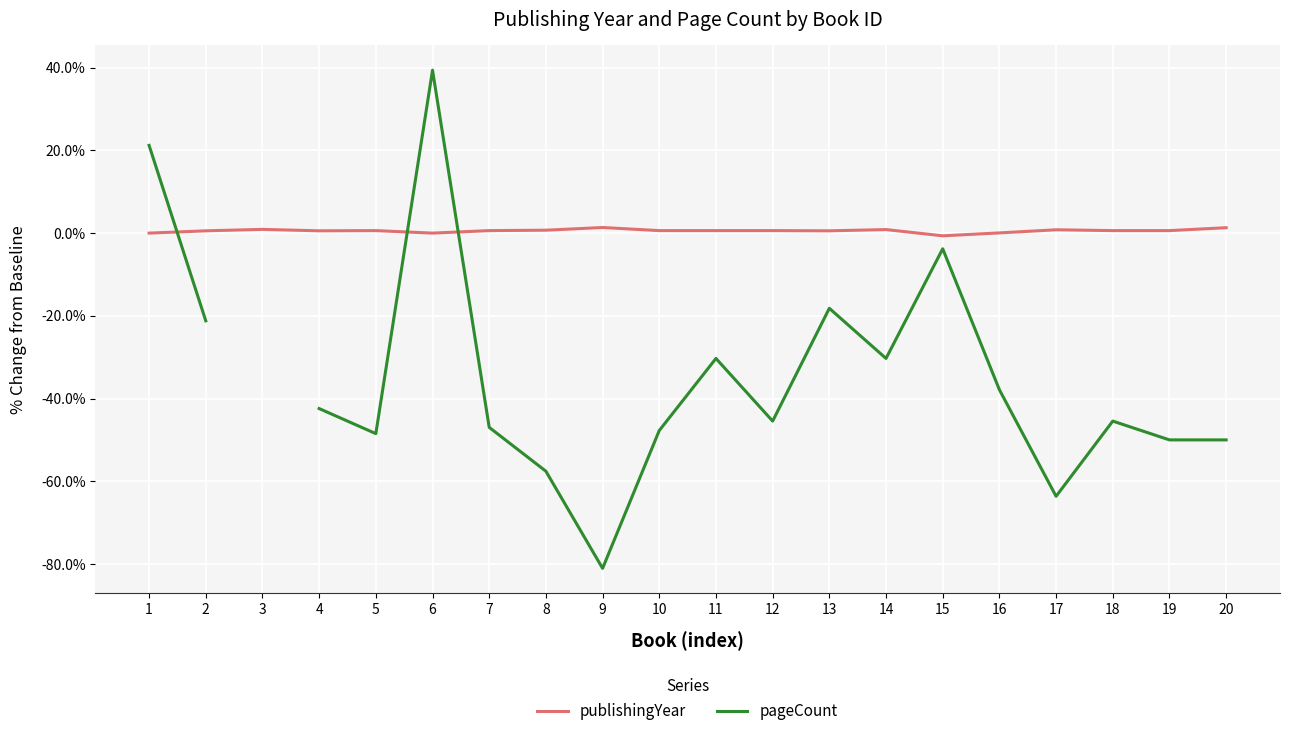

How many intersections are there between publishingYear and pageCount?

3